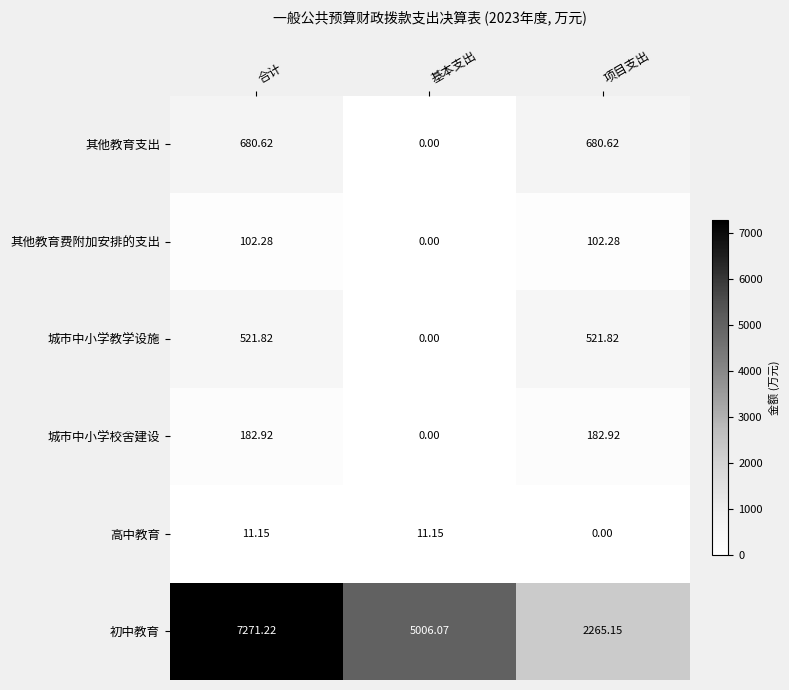

Between 基本支出 and 项目支出, which series saw the biggest shift?

初中教育